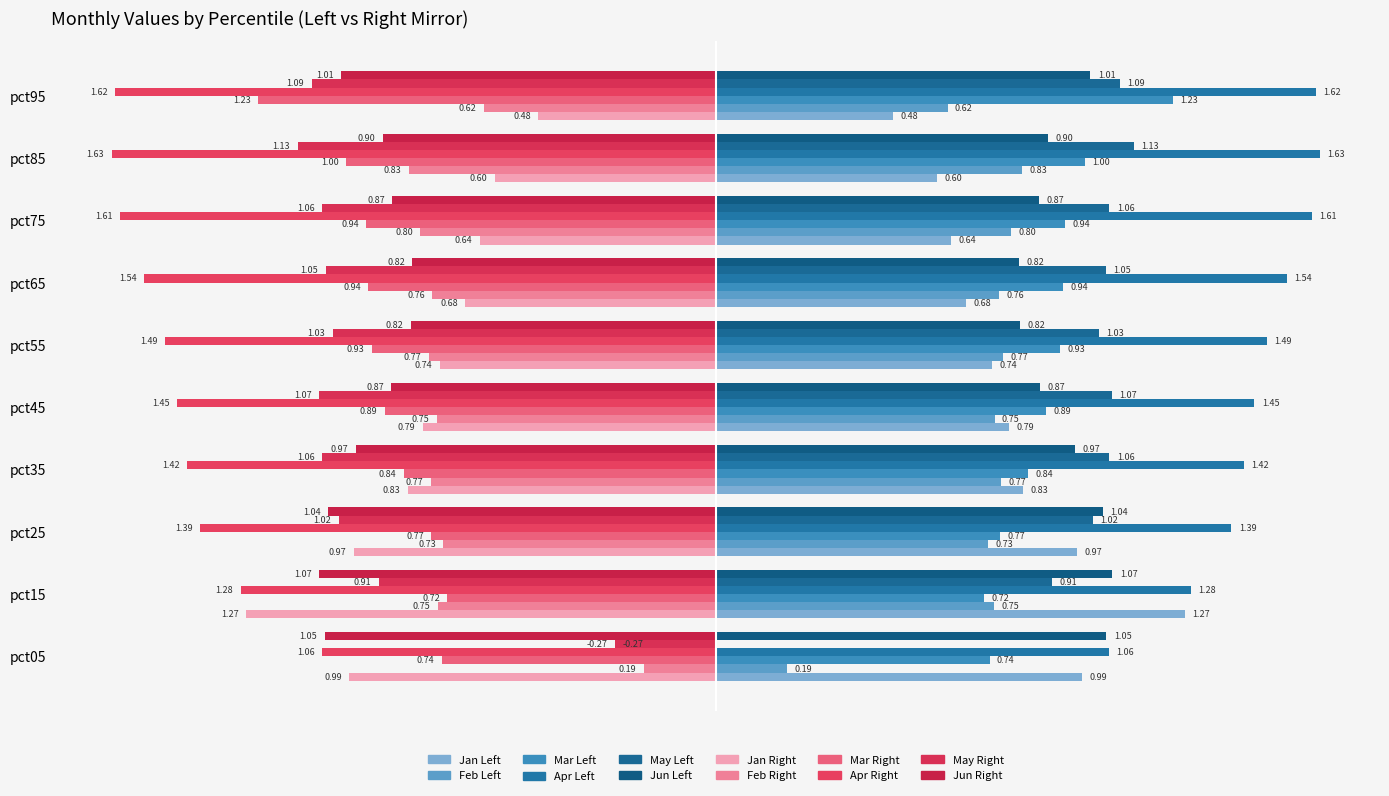

How many categories are shown in the chart?

10